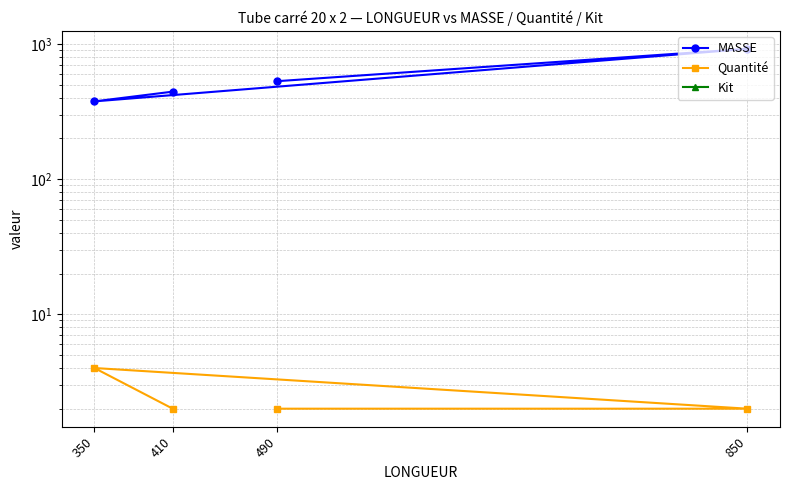

True or false: Quantité and Kit cross at least once.

False